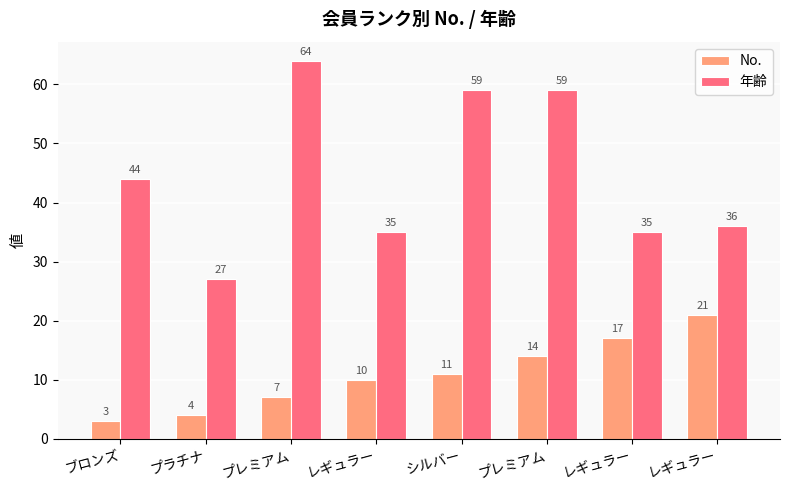

Reading left to right, extract all data points from this chart.

No.: ブロンズ=3	プラチナ=4	プレミアム=7	レギュラー=10	シルバー=11	プレミアム=14	レギュラー=17	レギュラー=21
年齢: ブロンズ=44	プラチナ=27	プレミアム=64	レギュラー=35	シルバー=59	プレミアム=59	レギュラー=35	レギュラー=36